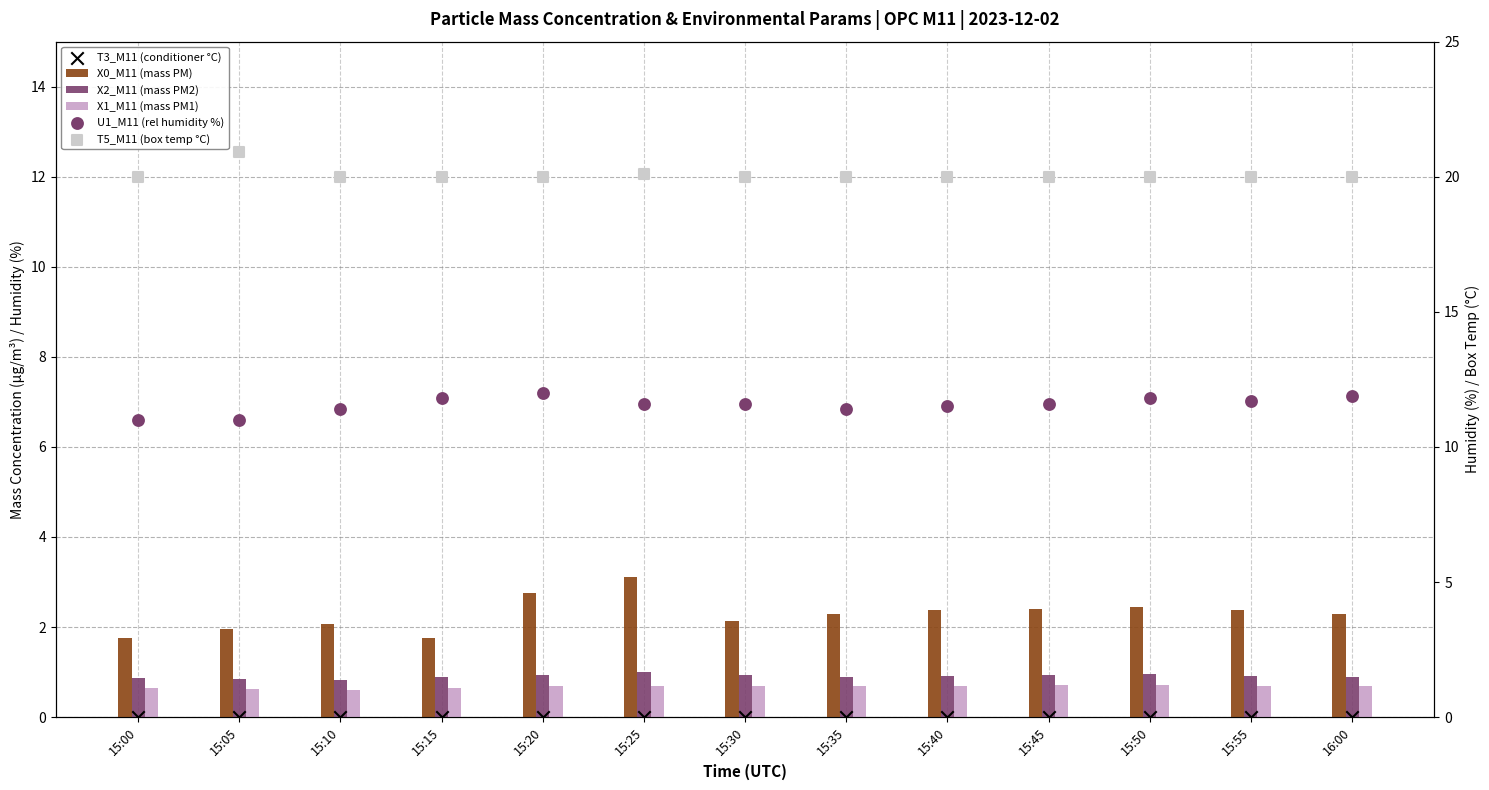

What is the total value across all series at 15:05?

35.3